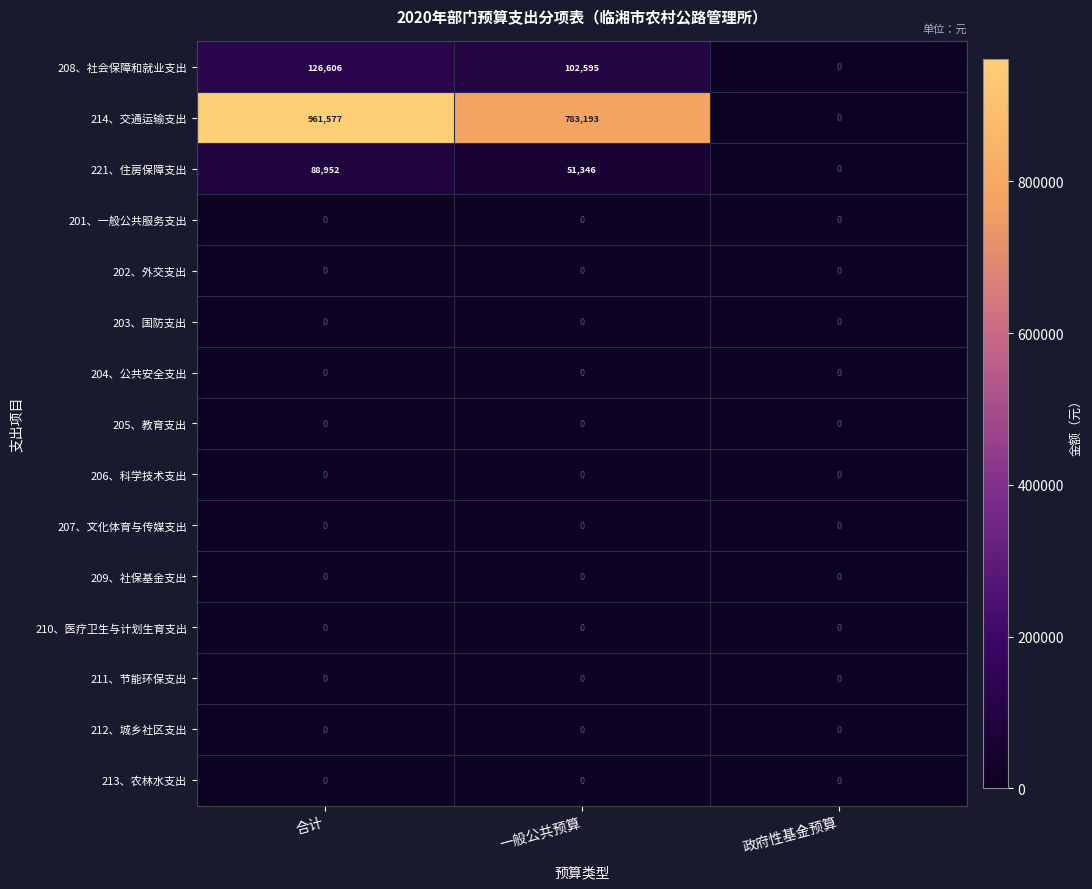

Is it true that 204、公共安全支出 equals 0 at 合计?

True